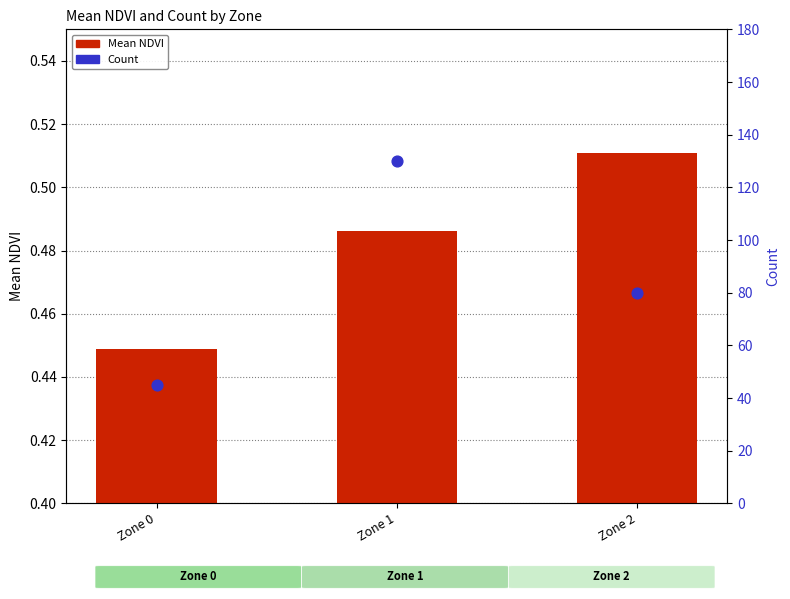

Which series reaches the minimum Y coordinate?

Mean NDVI